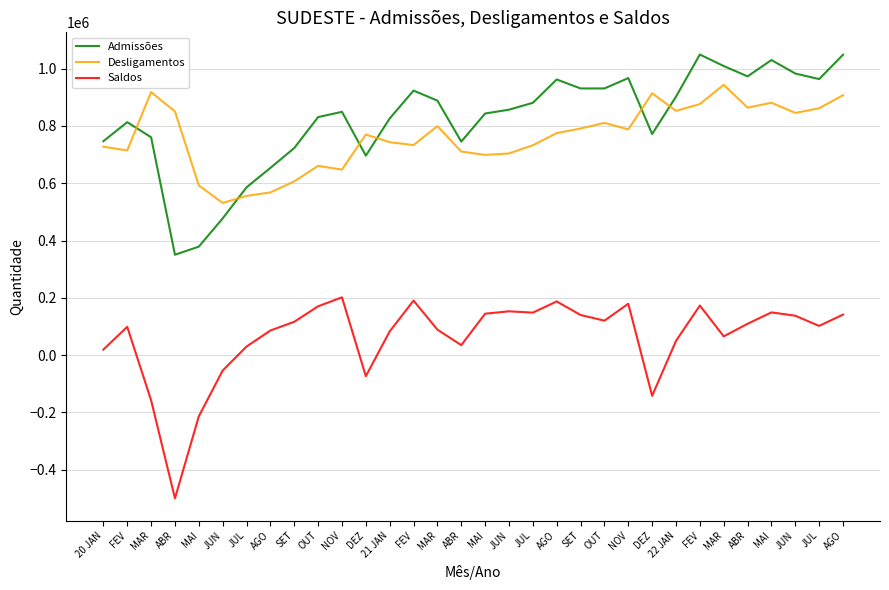

Is it true that Admissões equals 963564 at JUL?

True